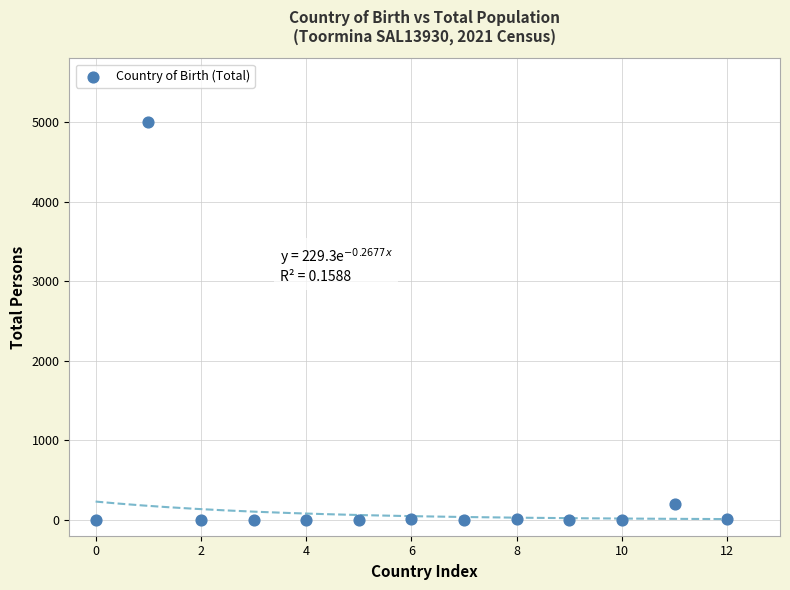

What Y value in the scatter plot is closest to 2499?

201